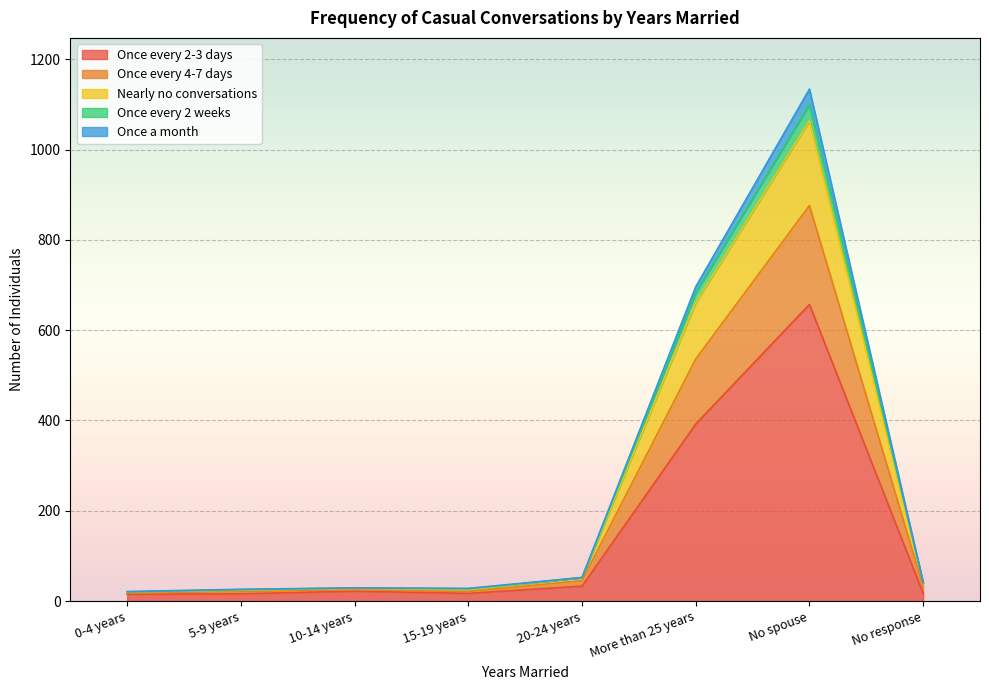

What is the difference between the Nearly no conversations values at 10-14 years and 0-4 years?

9